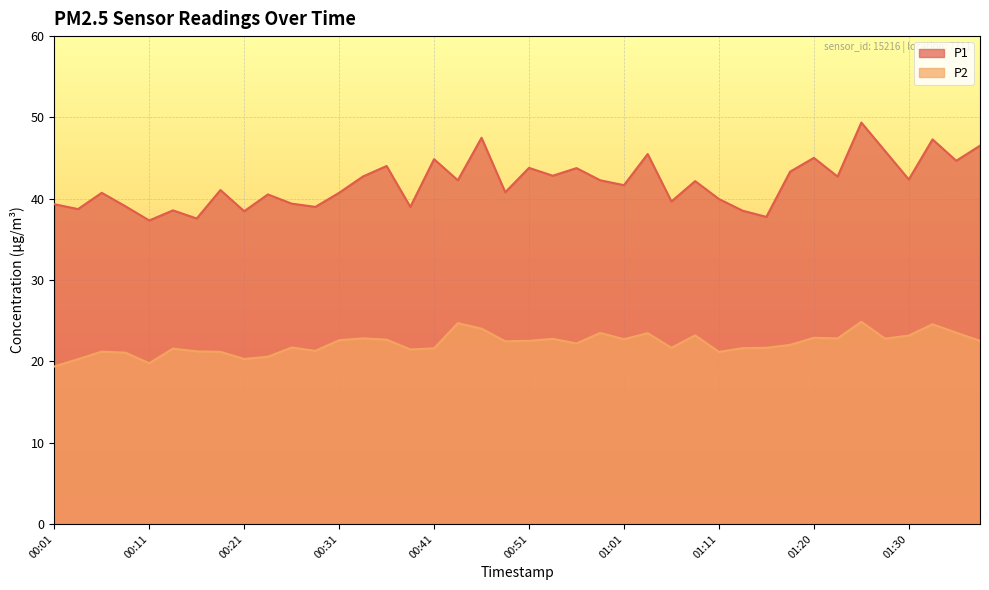

What is the minimum value shown in the chart?

19.4